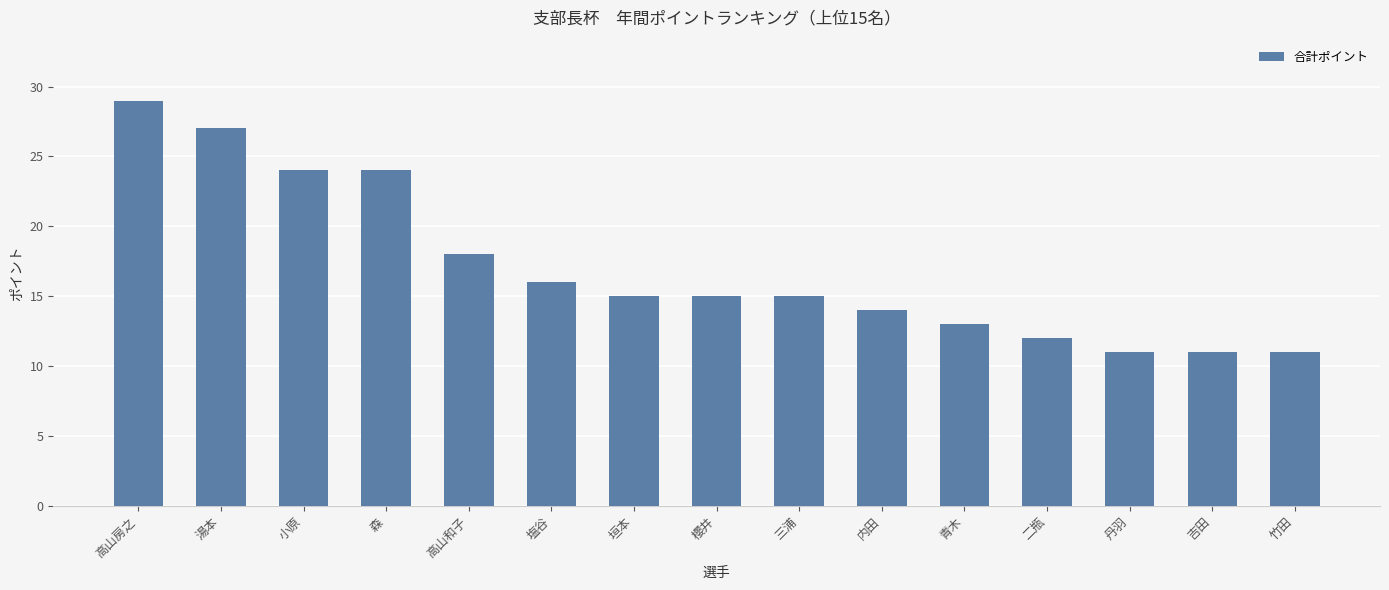

Reading left to right, list all the values displayed in this chart.

29	27	24	24	18	16	15	15	15	14	13	12	11	11	11